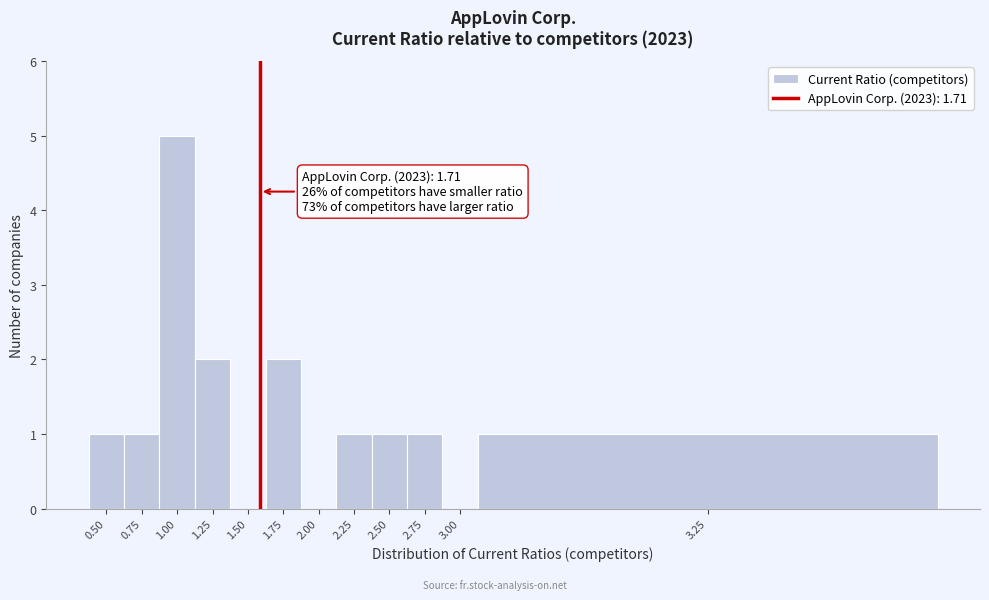

Reading right to left, list all the values displayed in this chart.

3.25=1	3.00=0	2.75=1	2.50=1	2.25=1	2.00=0	1.75=2	1.50=0	1.25=2	1.00=5	0.75=1	0.50=1